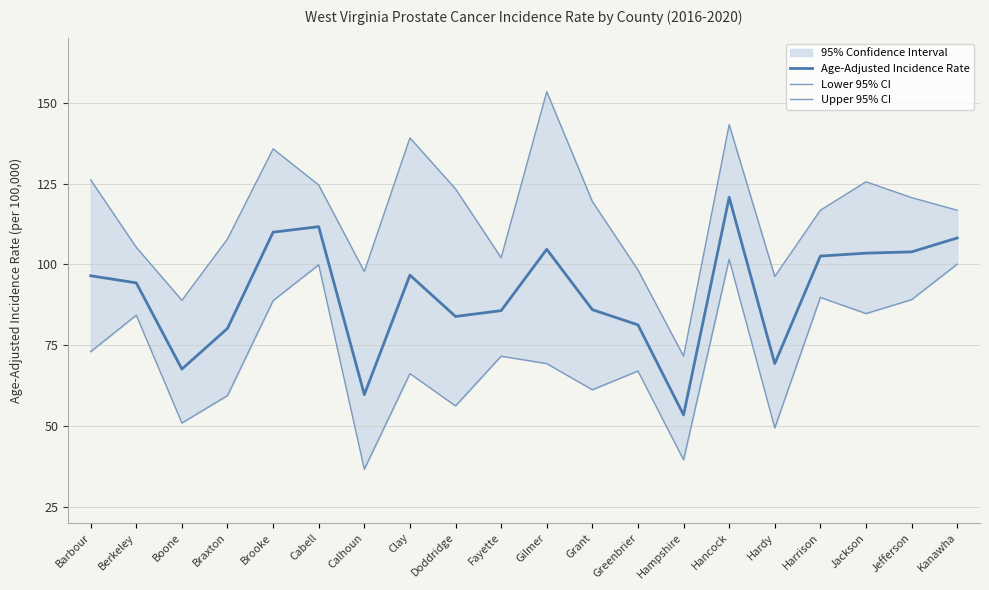

The value of Age-Adjusted Incidence Rate at Hardy is 69.3. True or false?

True